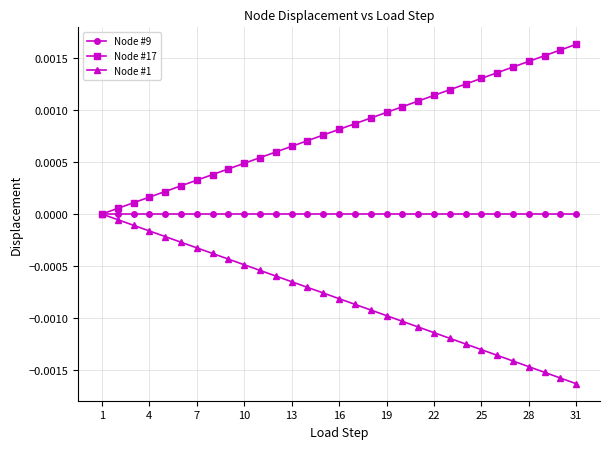

How many data points in Node #17 are less than 0?

1